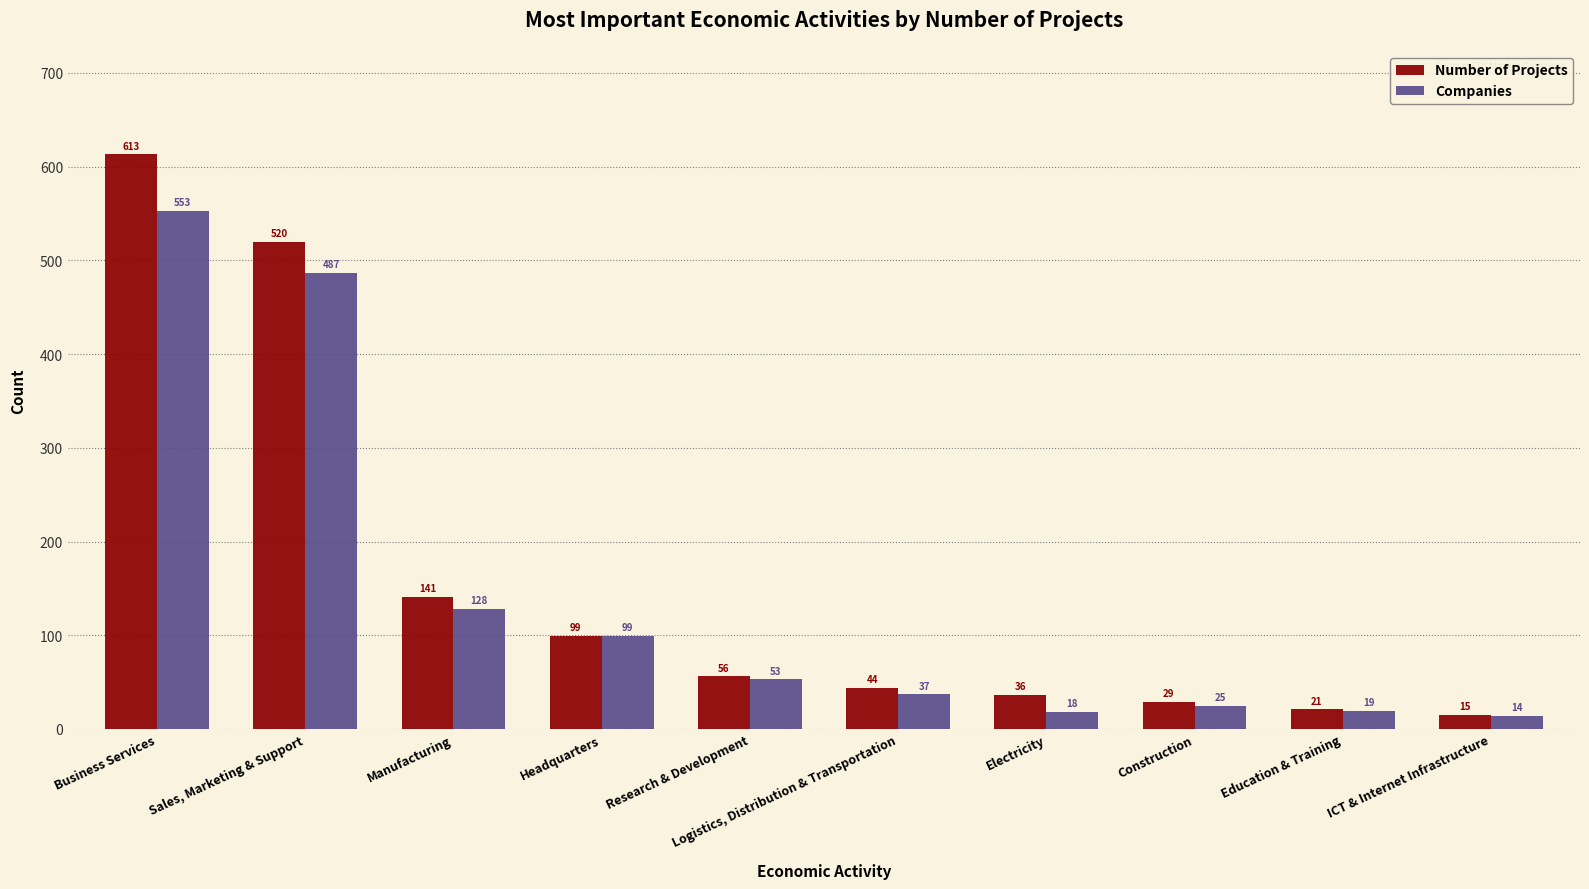

At which label does Number of Projects first exceed 56?

Business Services